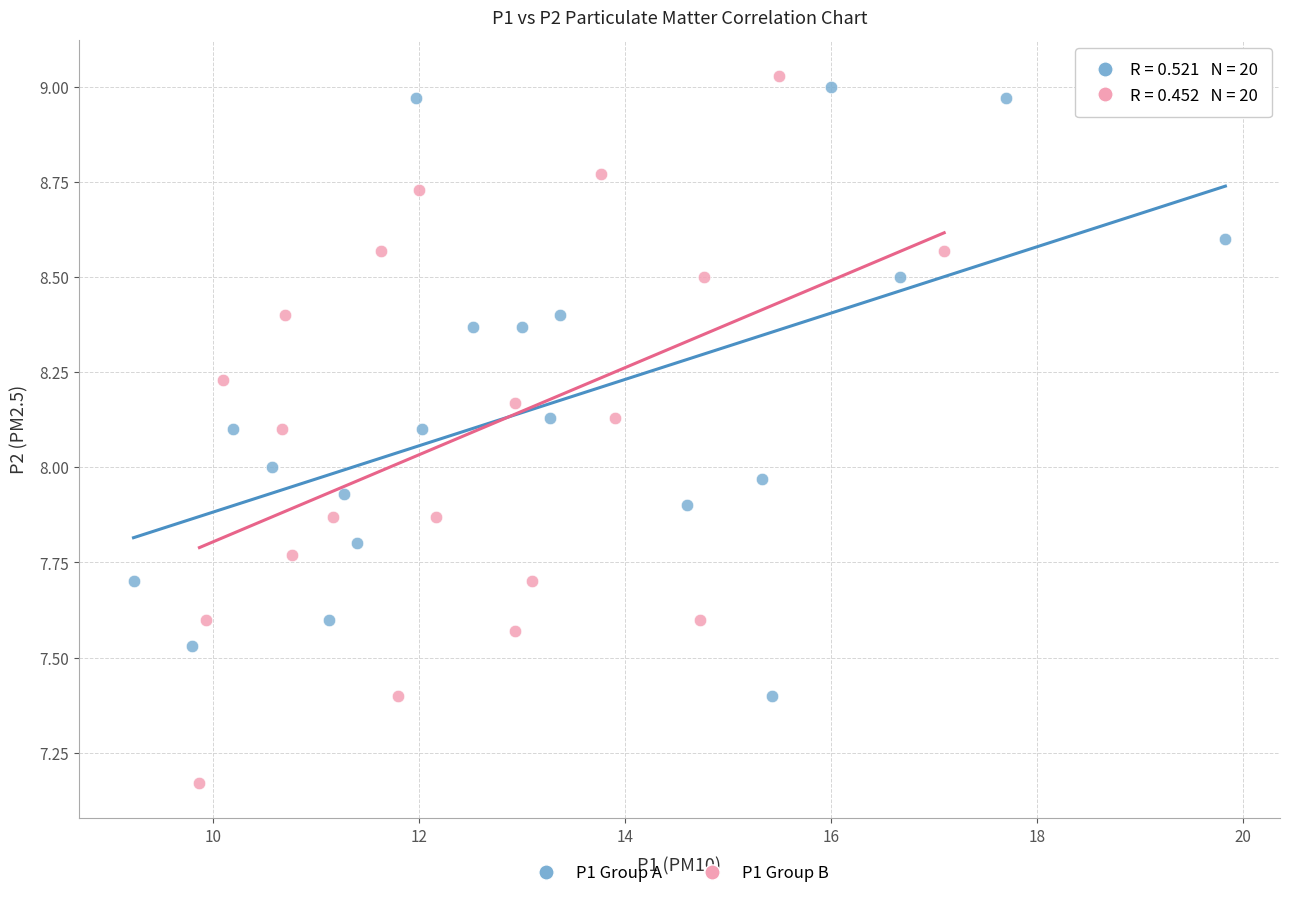

Which series has the widest spread of Y values?

P1 Group B